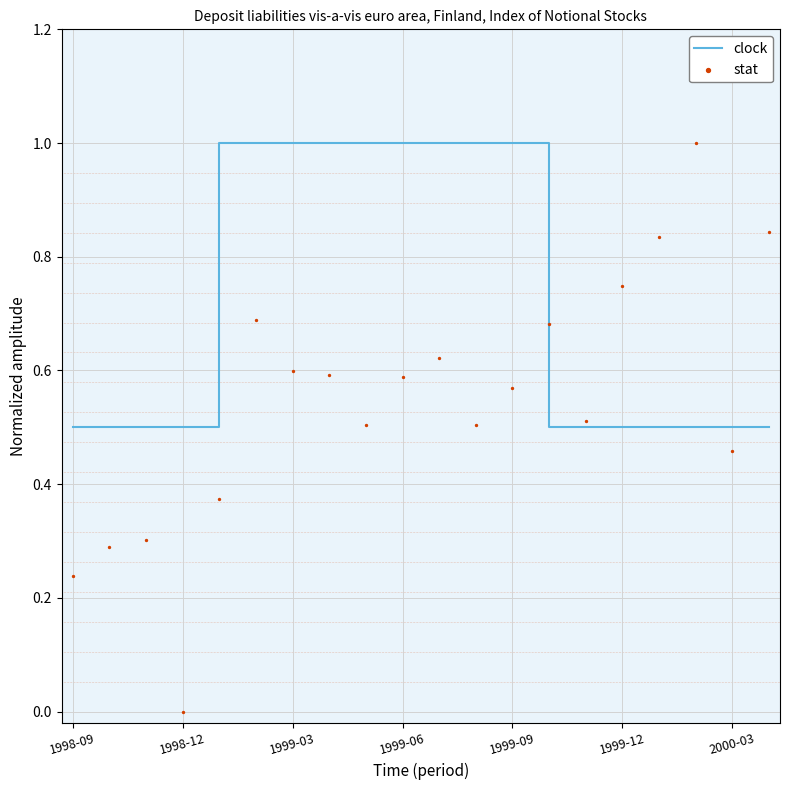

True or false: clock has a value of 0.5 at 1998-09.

True